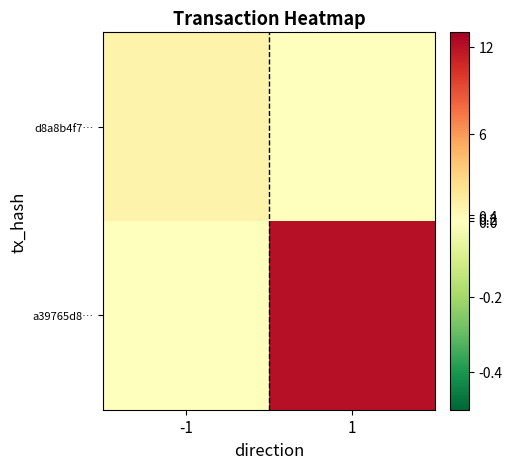

How many distinct data groups are displayed?

2